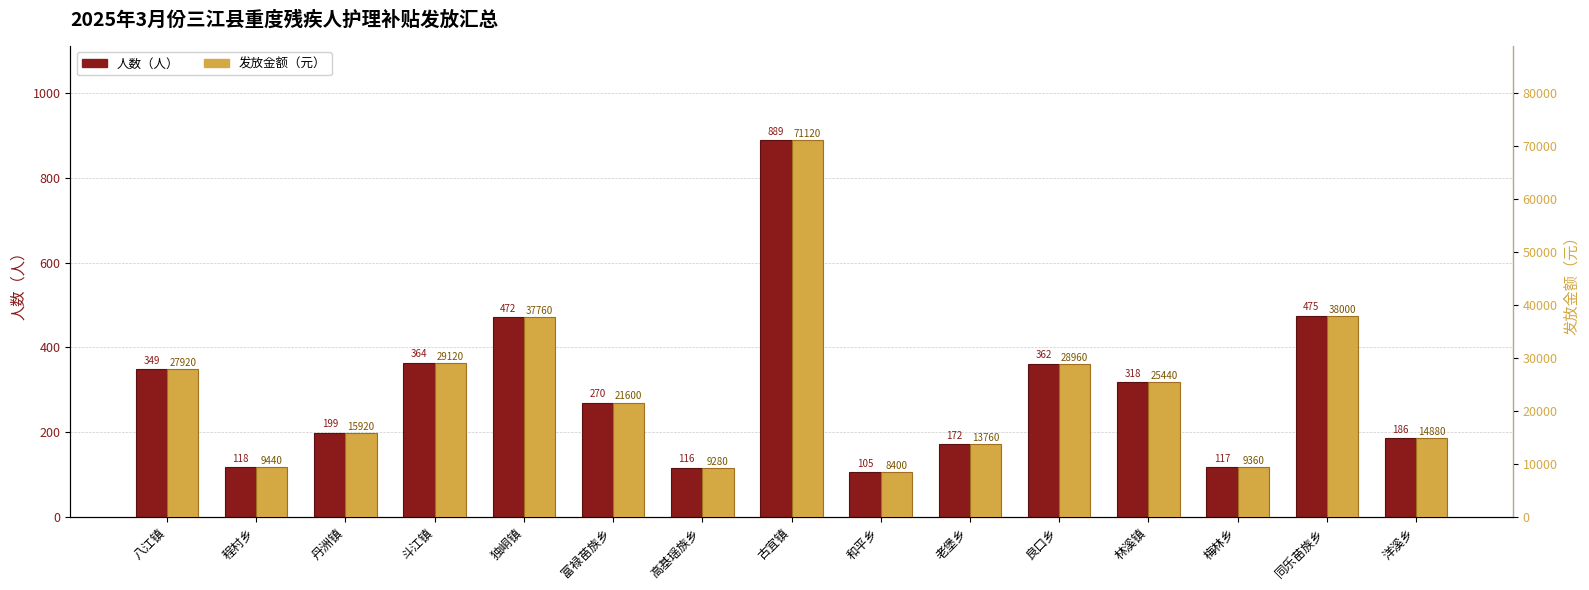

Are the bars grouped side by side (vs. stacked)?

Yes